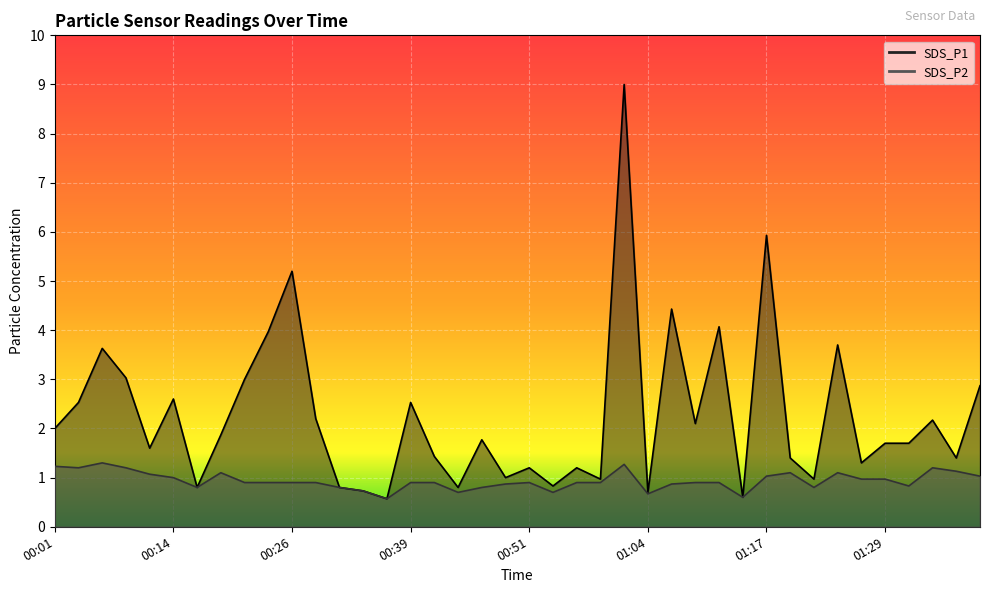

Is it true that SDS_P2 equals 0.5 at 00:21?

False